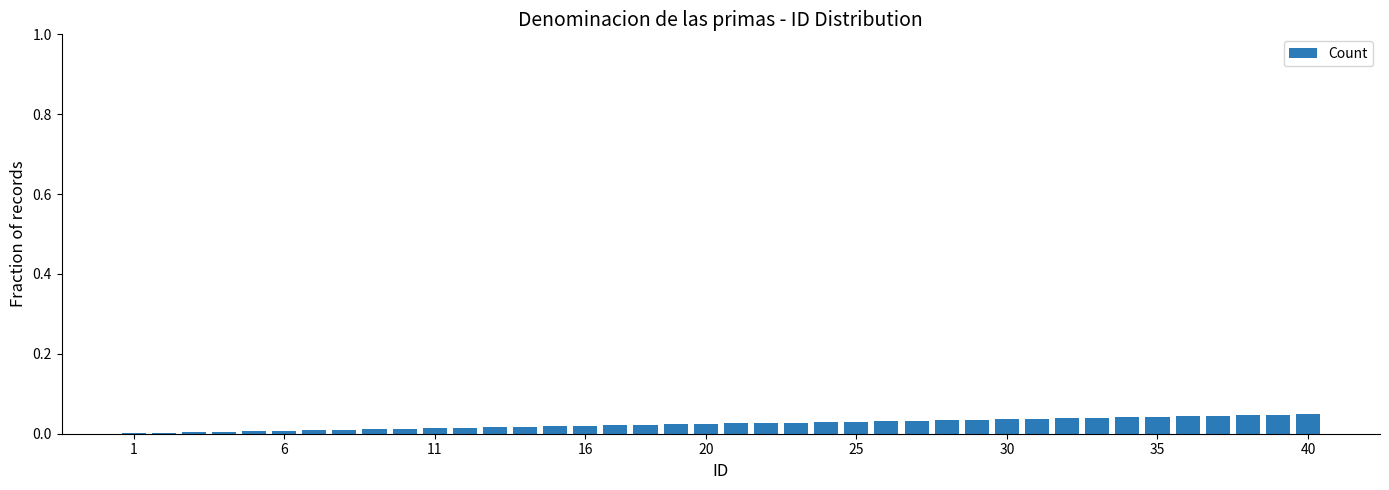

Count the number of data series in this chart.

1